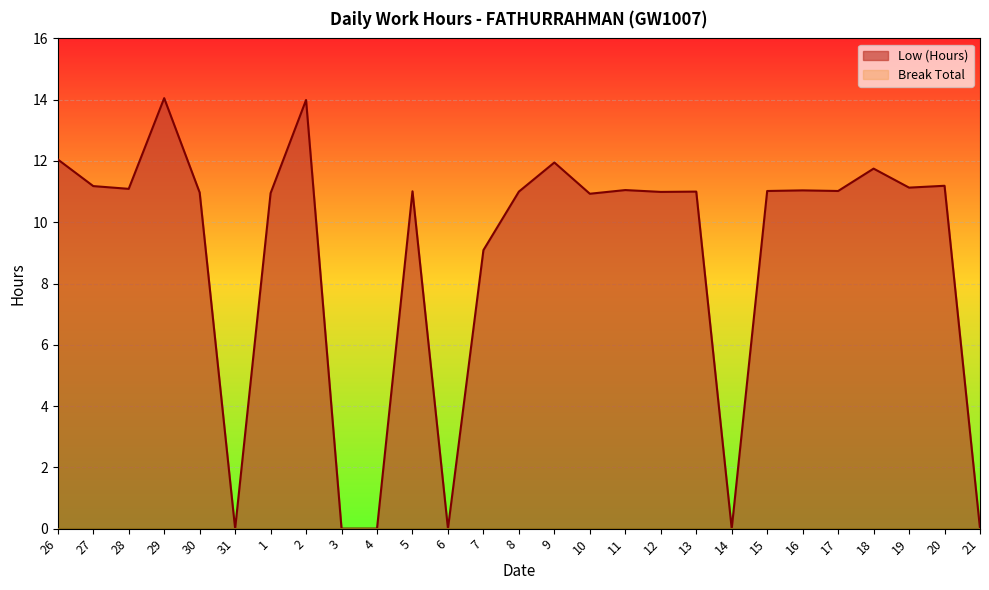

List the labels in order of value, smallest first.

31, 3, 4, 6, 14, 21, 7, 10, 1, 30, 12, 8, 13, 5, 15, 17, 16, 11, 28, 19, 27, 20, 18, 9, 26, 2, 29